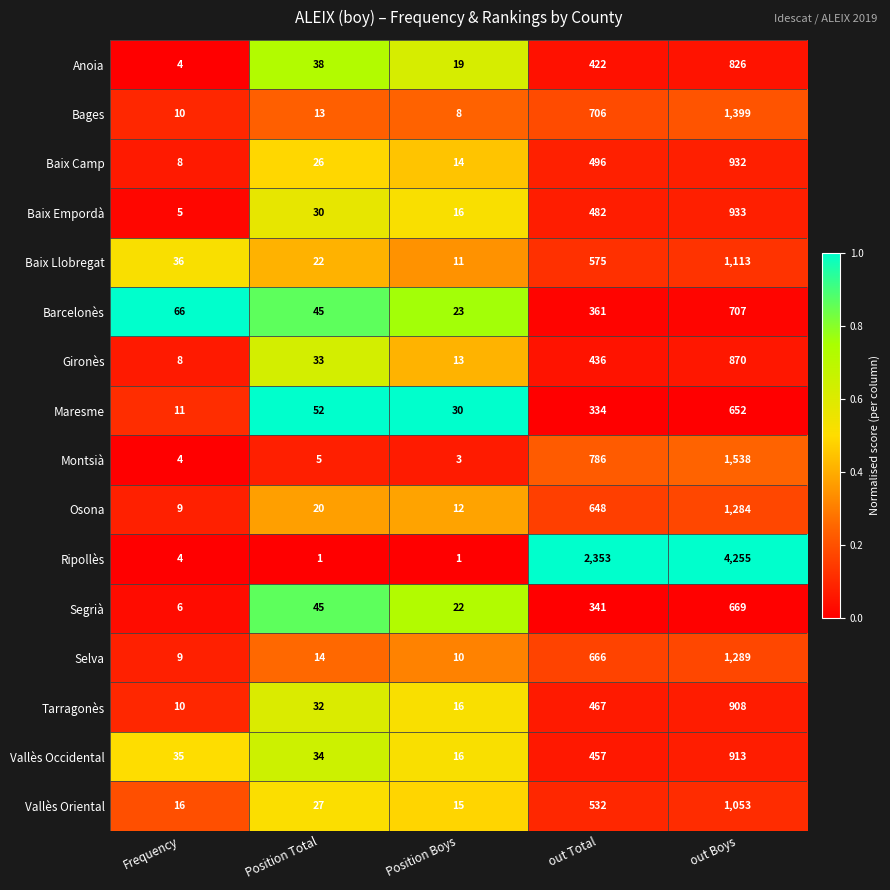

Read the Baix Empordà value at out Boys.

933